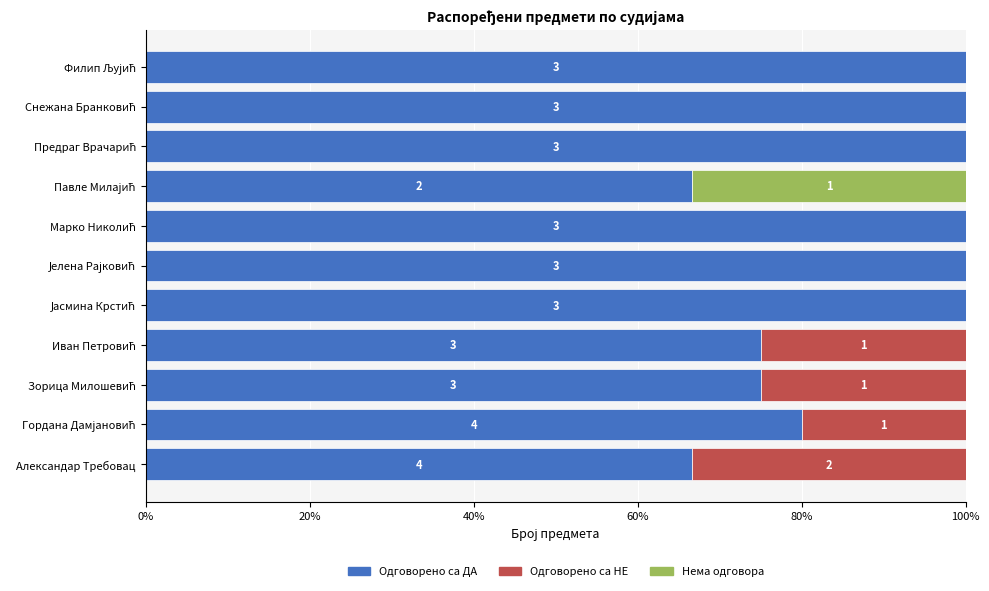

What is the sum of all Одговорено са ДА values?

963.3